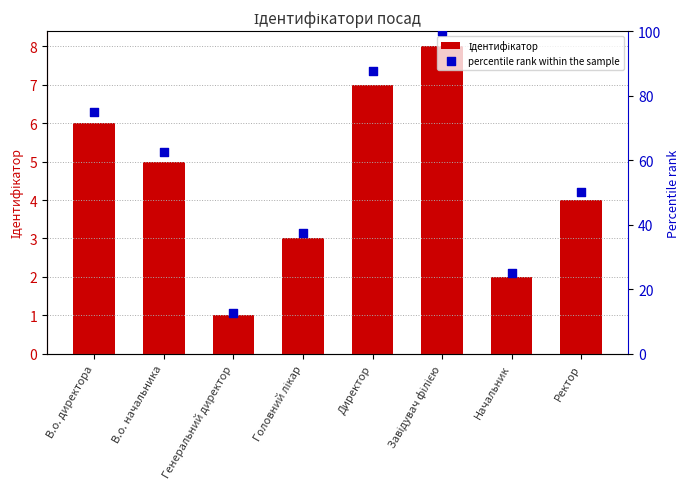

Is the value of percentile rank within the sample at Головний лікар greater than the value of Ідентифікатор at Завідувач філією?

Yes